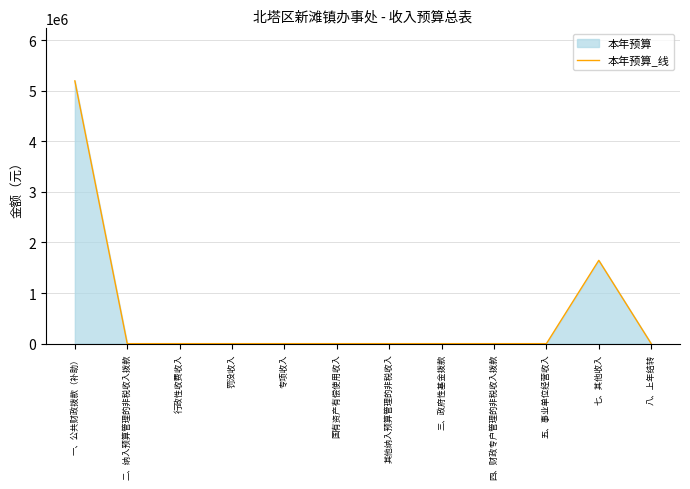

List the labels in order of value, largest first.

一、公共财政拨款（补助）, 七、其他收入, 二、纳入预算管理的非税收入拨款, 行政性收费收入, 罚没收入, 专项收入, 国有资产有偿使用收入, 其他纳入预算管理的非税收入, 三、政府性基金拨款, 四、财政专户管理的非税收入拨款, 五、事业单位经营收入, 八、上年结转